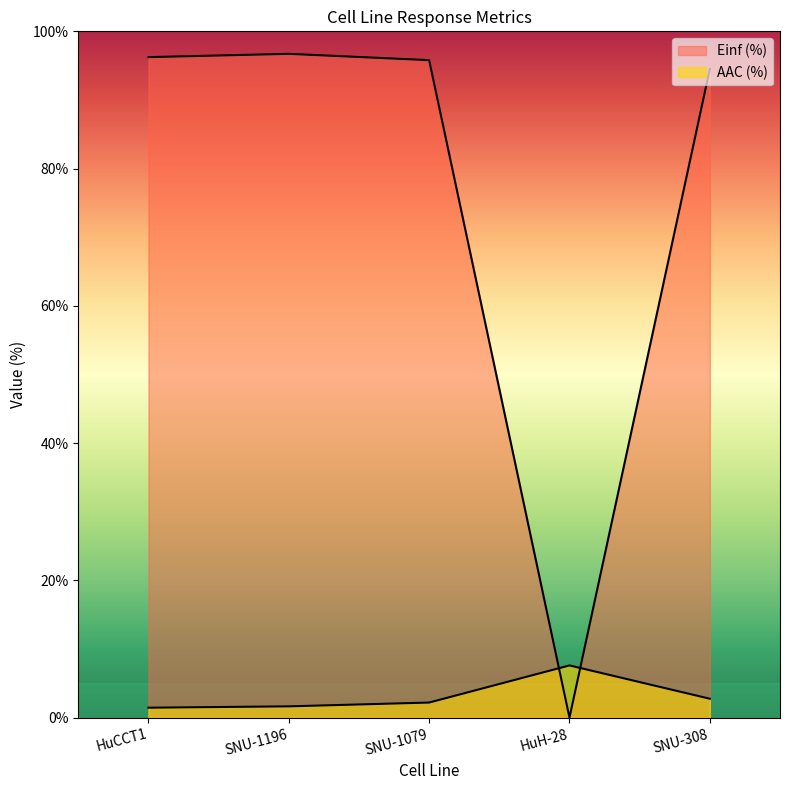

What is the difference between the highest and lowest values at SNU-1079?

93.6